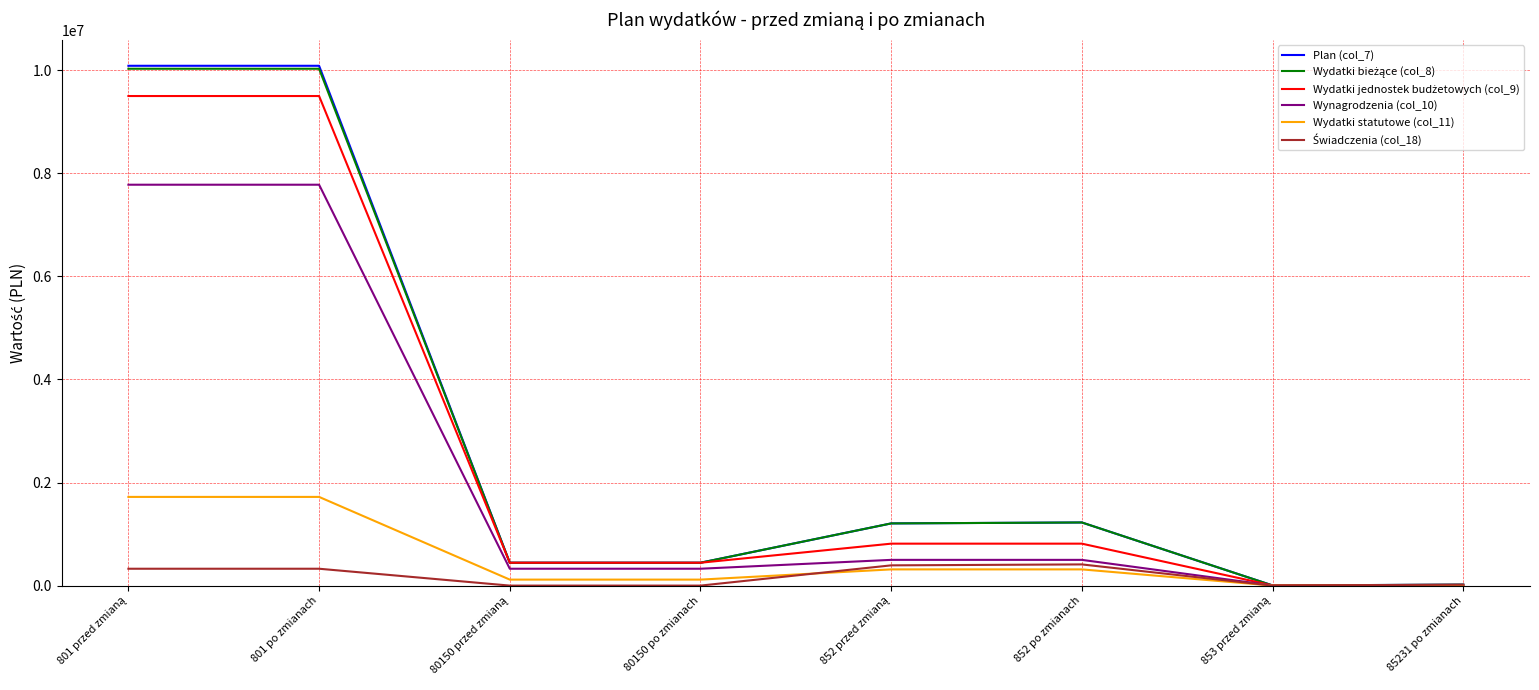

Is it true that Plan (col_7) equals 137571 at 80150 po zmianach?

False